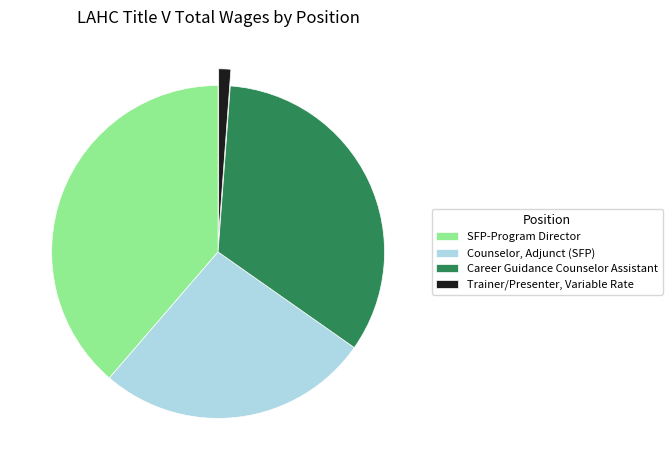

Which category has the biggest portion of the pie?

SFP-Program Director